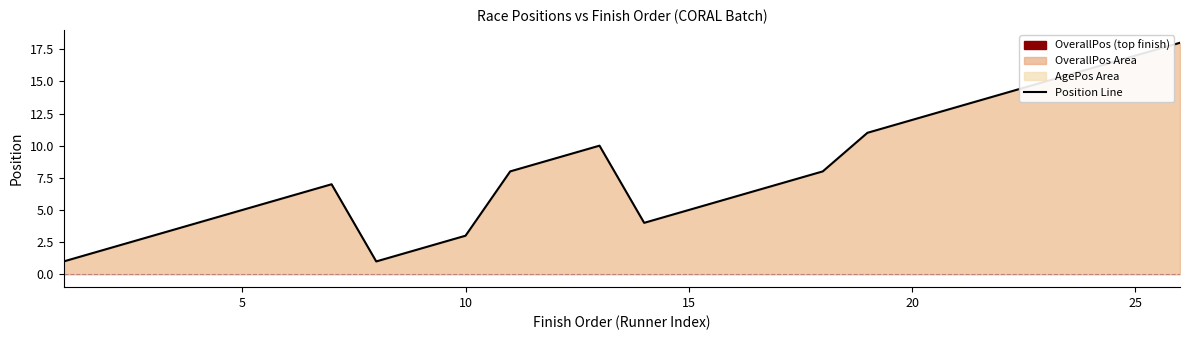

The chart shows a value of 16 at 20. True or false?

False